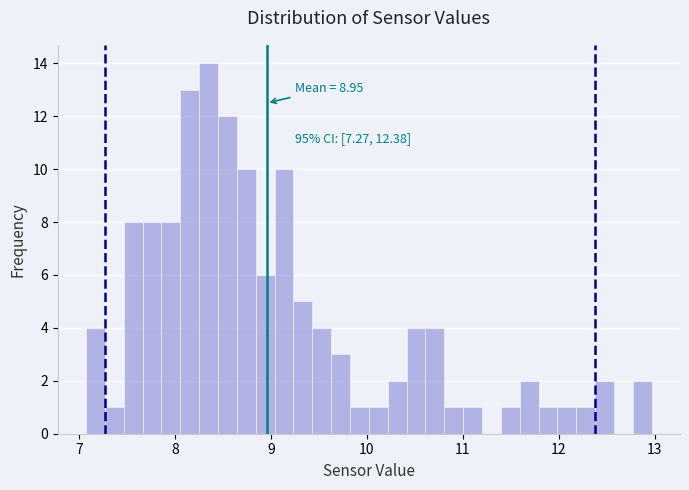

Read against the x-axis, roughly where is the centre of the tallest bar?

8.3